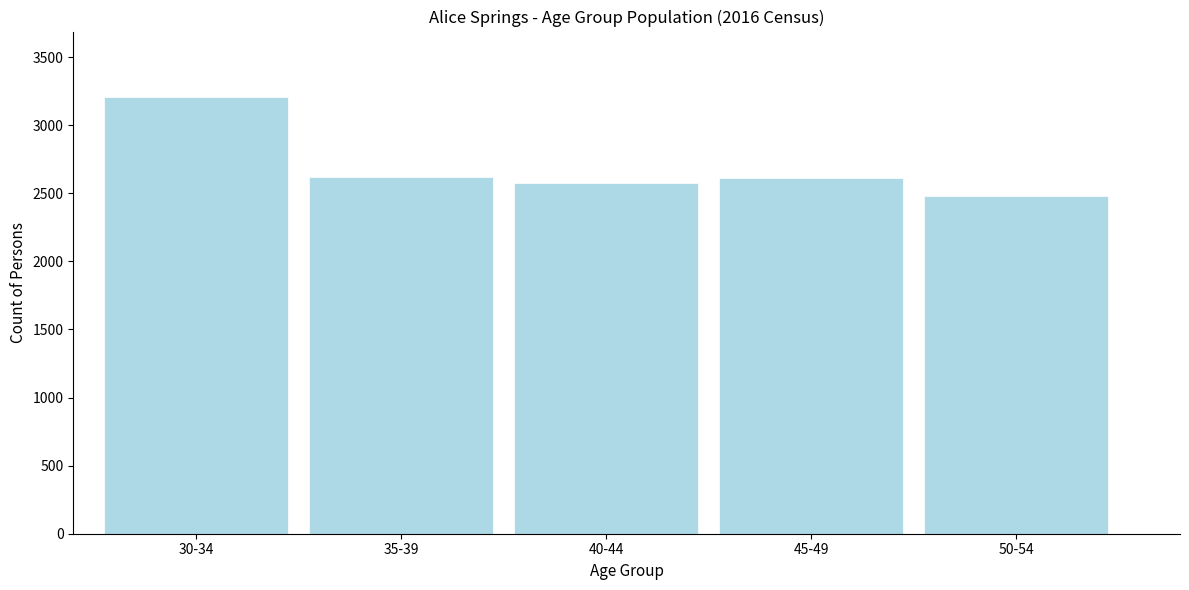

The value at 50-54 is 2482. True or false?

True